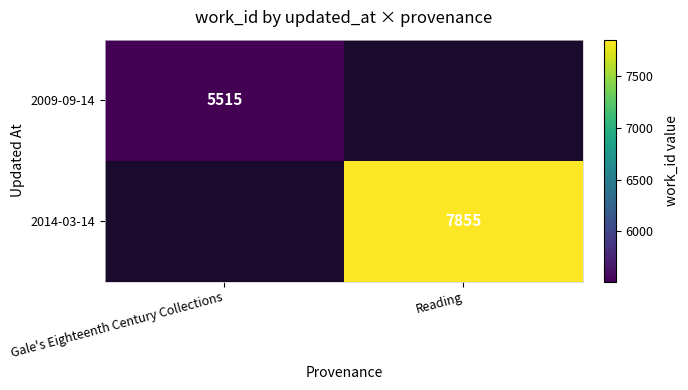

How many series are shown in this chart?

2